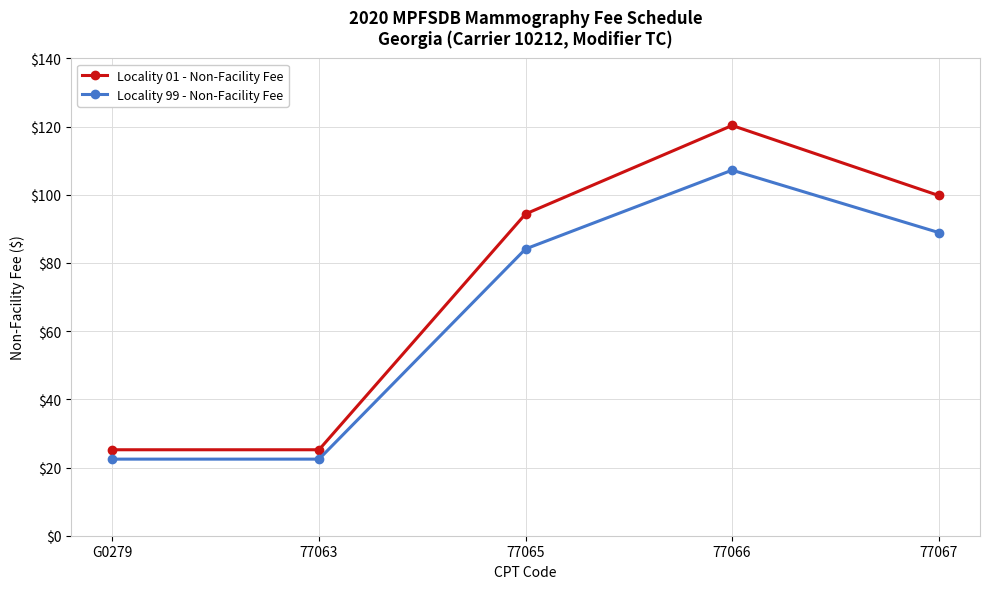

True or false: Locality 01 - Non-Facility Fee and Locality 99 - Non-Facility Fee intersect in this chart.

False